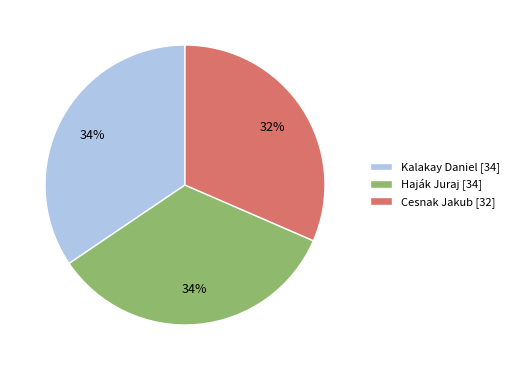

Combined, do Haják Juraj and Cesnak Jakub account for over 50%?

Yes